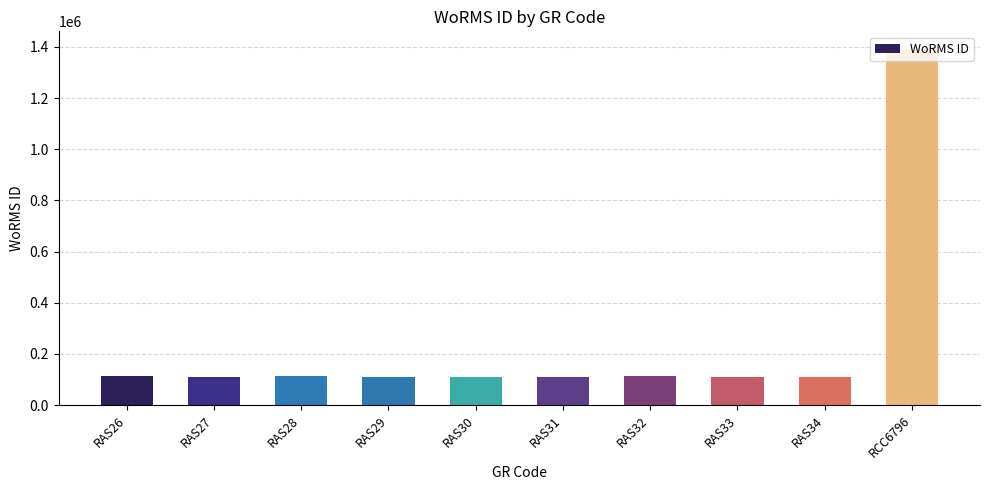

Read the value at RCC6796, to the nearest 100.

1391500